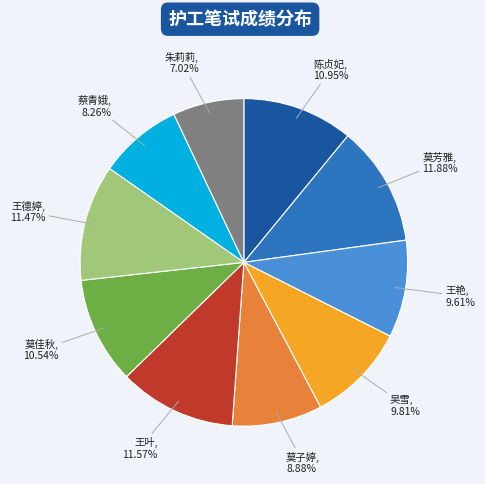

Is the sum of 陈贞妃 and 吴雪 greater than half?

No